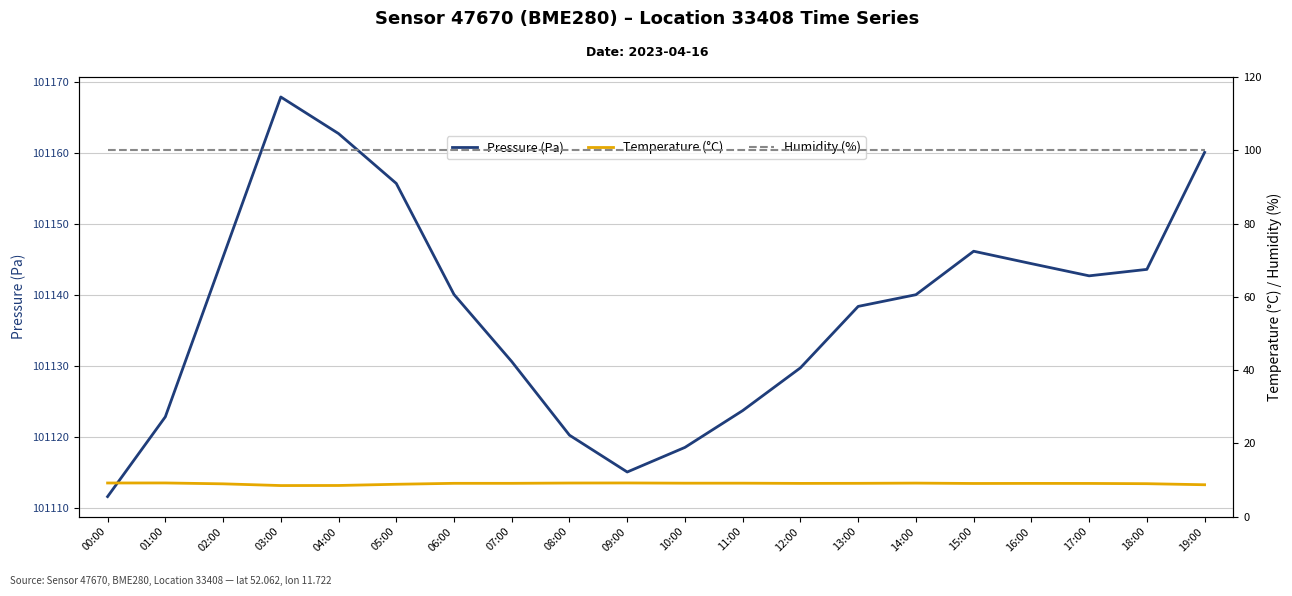

Which series changed the most between 12:00 and 15:00?

Pressure (Pa)